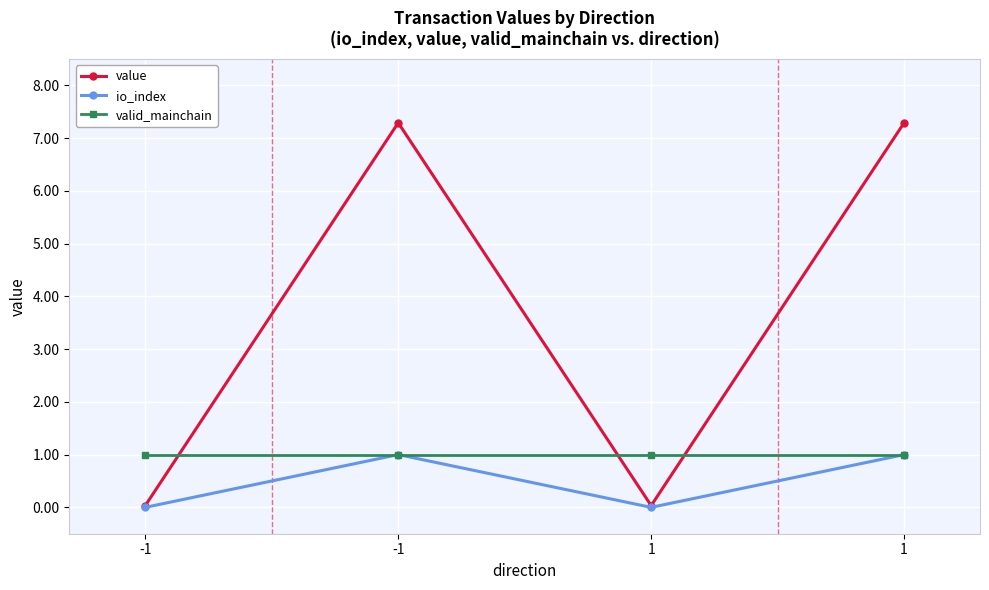

At which category is the sum across all series the highest?

-1